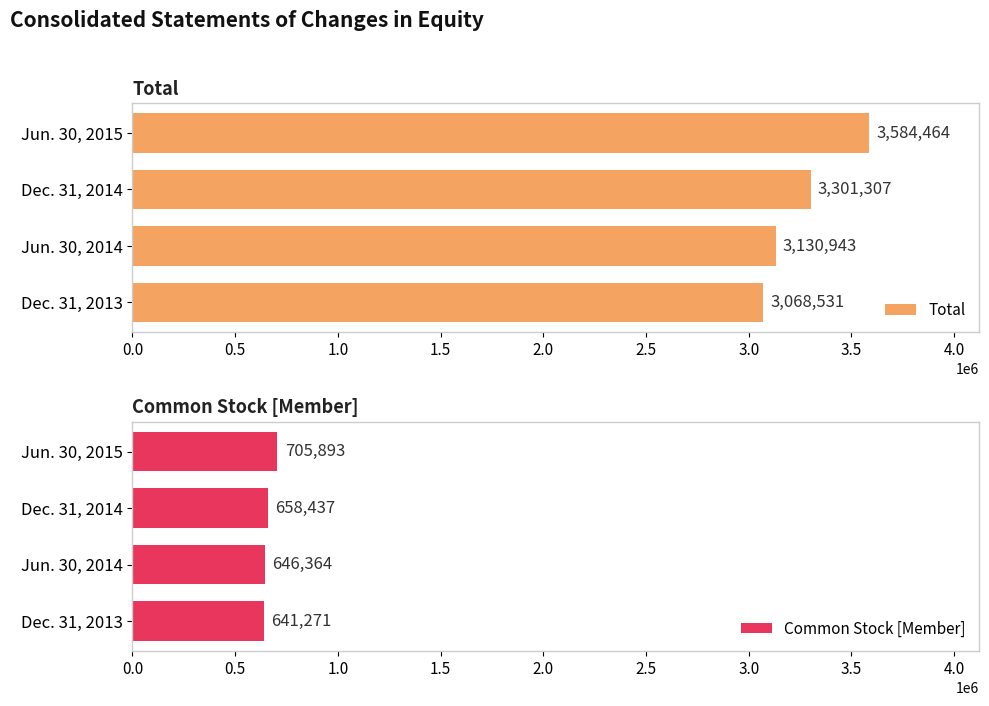

What is the difference between the second highest and minimum values in the Total series?

232776